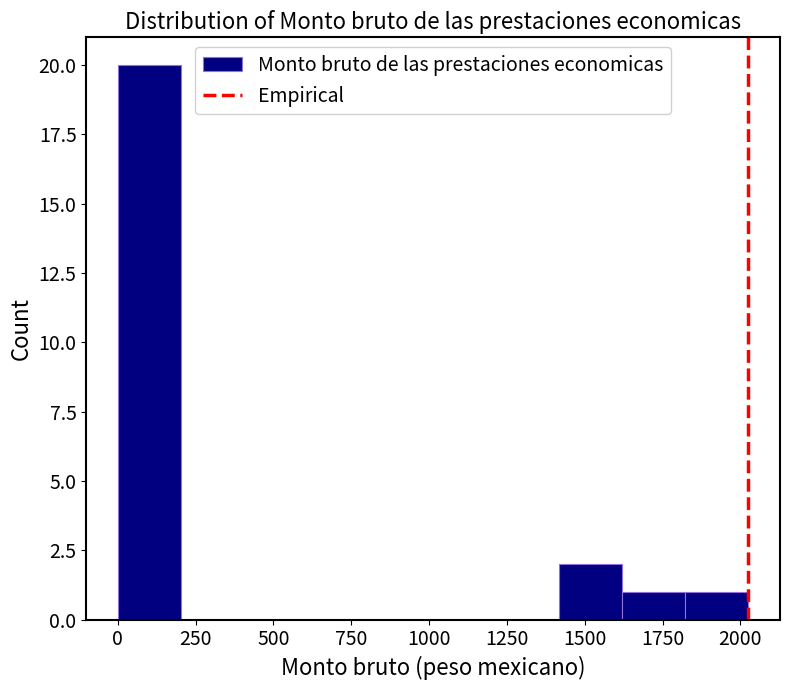

Reading left to right, list every bar in this chart as the range it spans on the x-axis followed by its height. Neither the bar edges nor the heights are printed on the chart, so give them approximately, as read against the axes.

0 to 200: 20
200 to 400: 0
400 to 600: 0
600 to 800: 0
800 to 1000: 0
1000 to 1200: 0
1200 to 1400: 0
1400 to 1600: 2
1600 to 1800: 1
1800 to 2050: 1